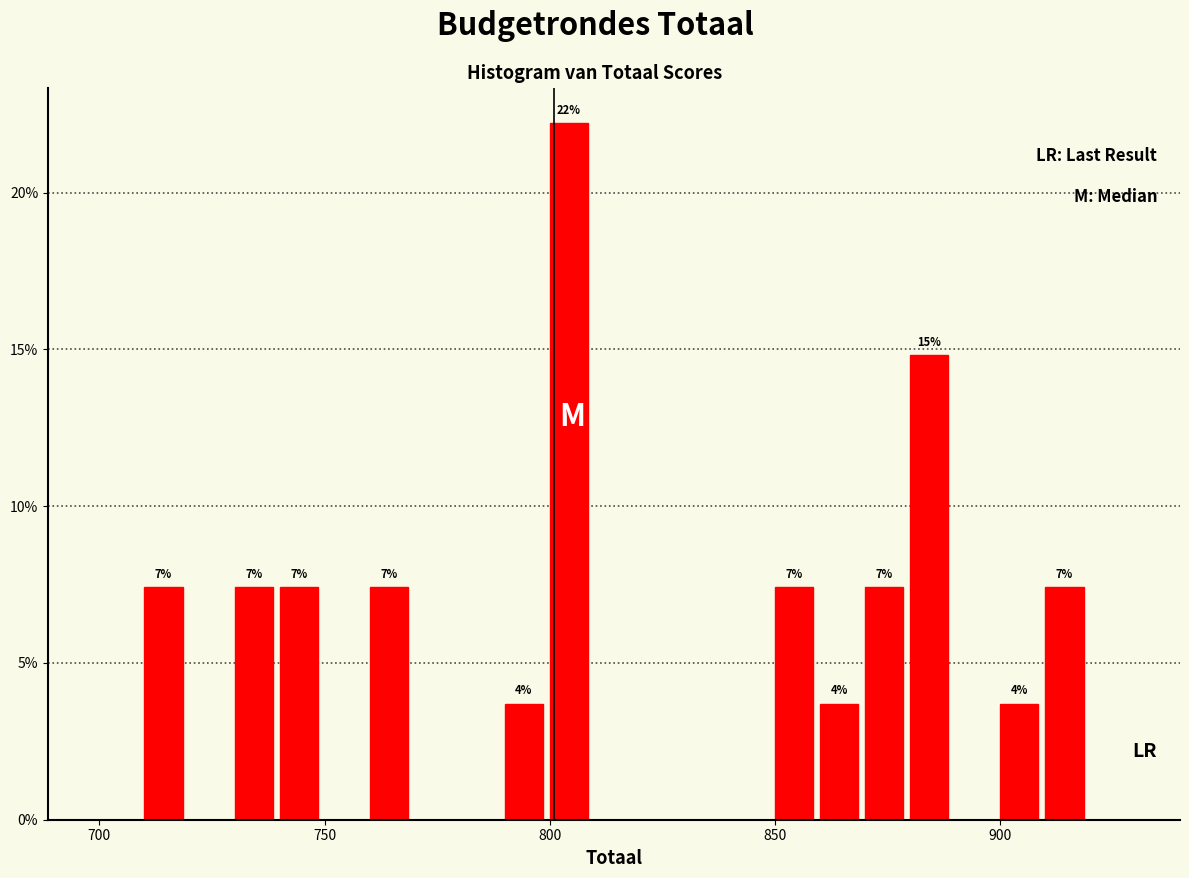

Read against the x-axis, roughly where is the centre of the tallest bar?

805